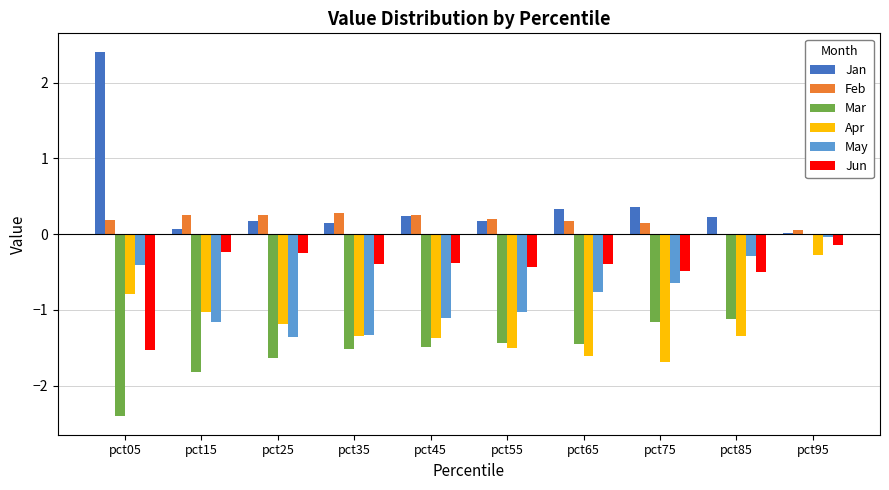

At which category does the chart reach its peak across all series?

pct05